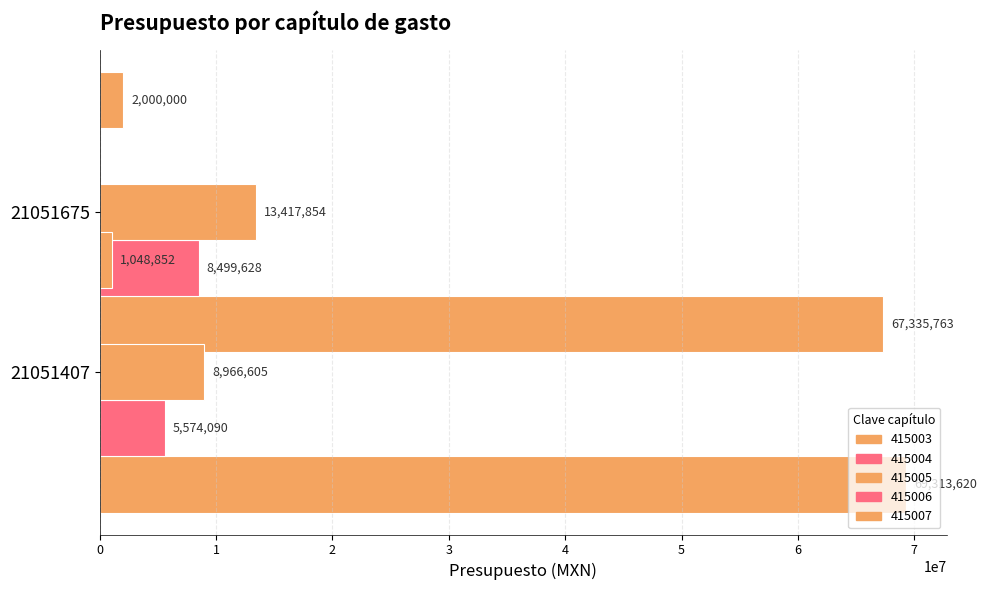

Between 21051675 and 21051407, which is larger?

21051407